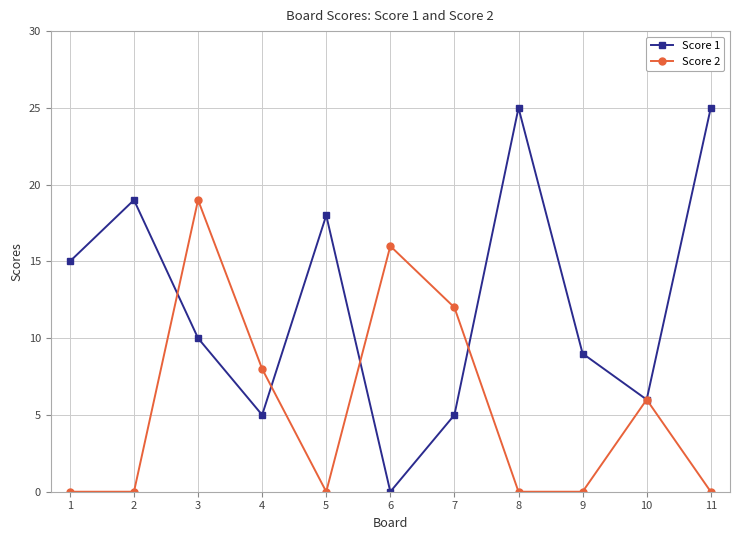

What is the difference between the highest and lowest values at 5?

18